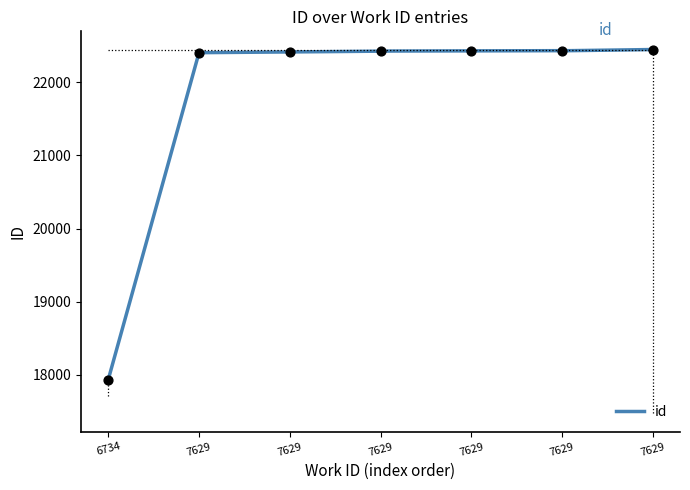

Approximately how many times larger is the value at 7629 compared to 7629?

1.0